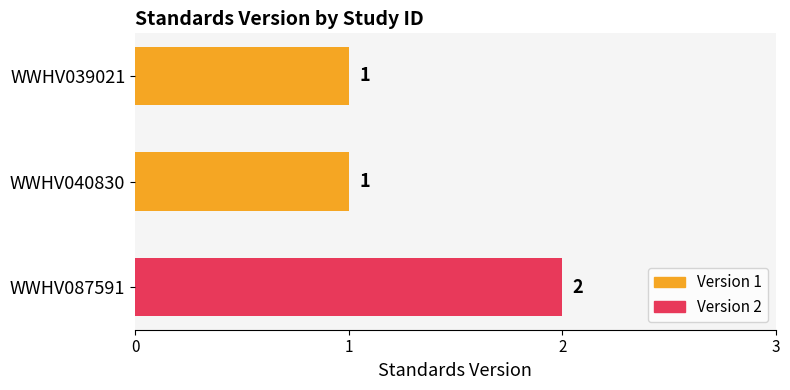

How many distinct data groups are displayed?

1